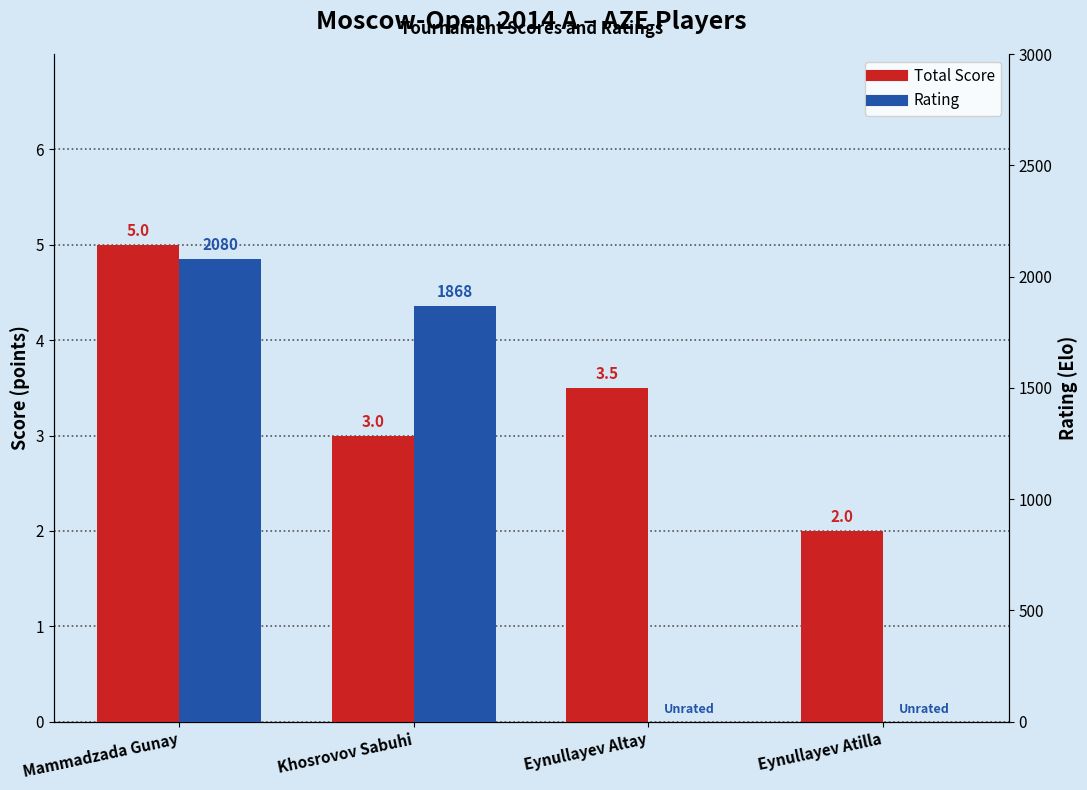

Count the Total Score values in the range 3 to 5.

3